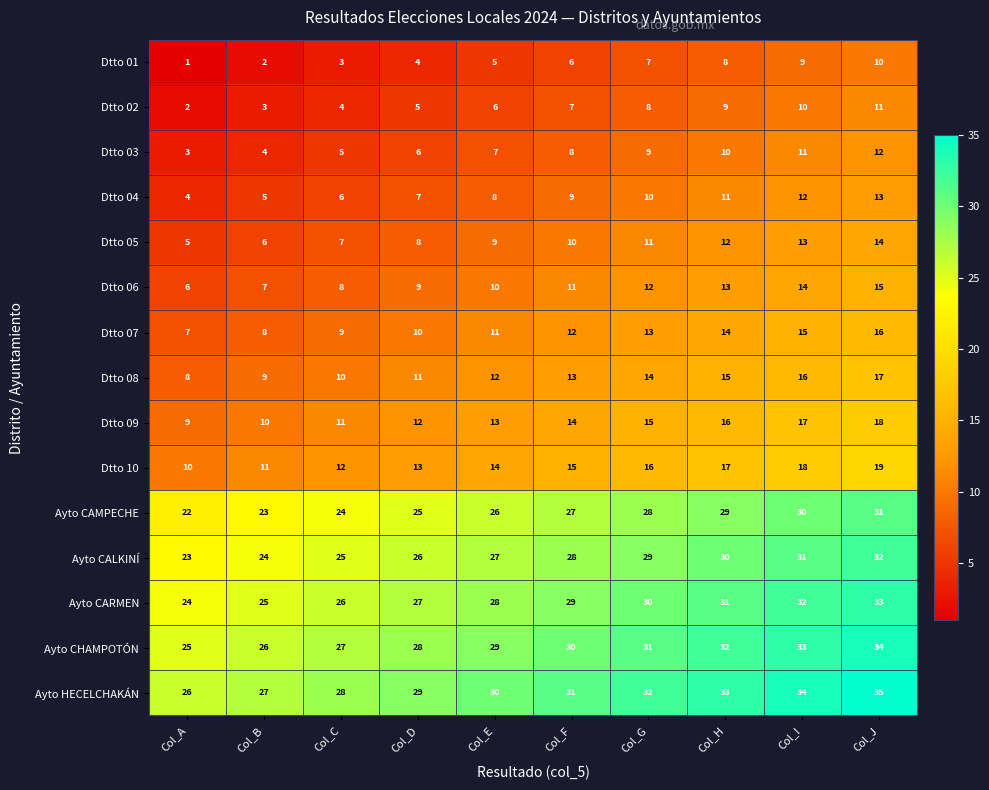

What is the difference between the maximum and second lowest values in the Dtto 03 series?

8